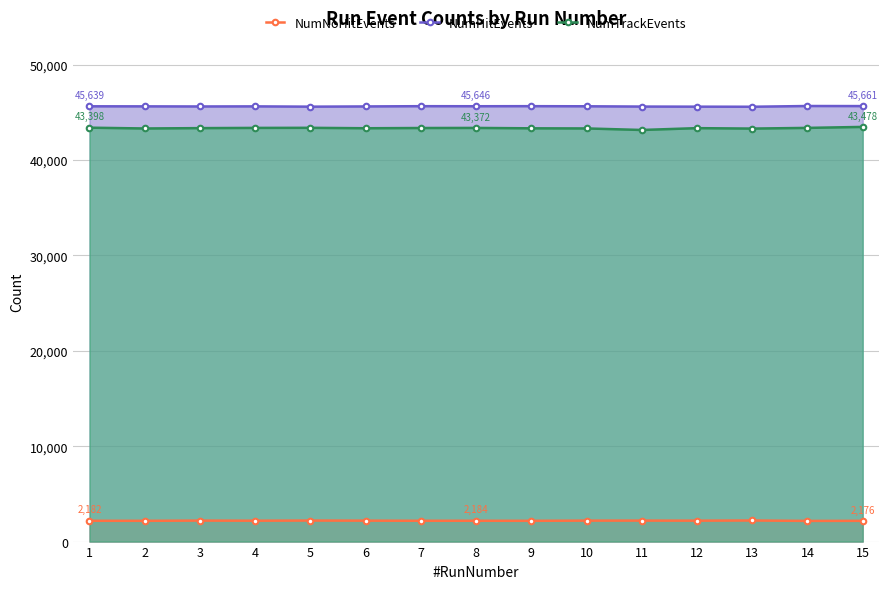

Which series has the largest range (max minus min)?

NumTrackEvents